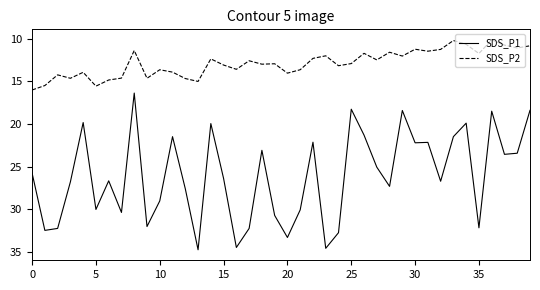

Which series has the widest spread of values?

SDS_P1